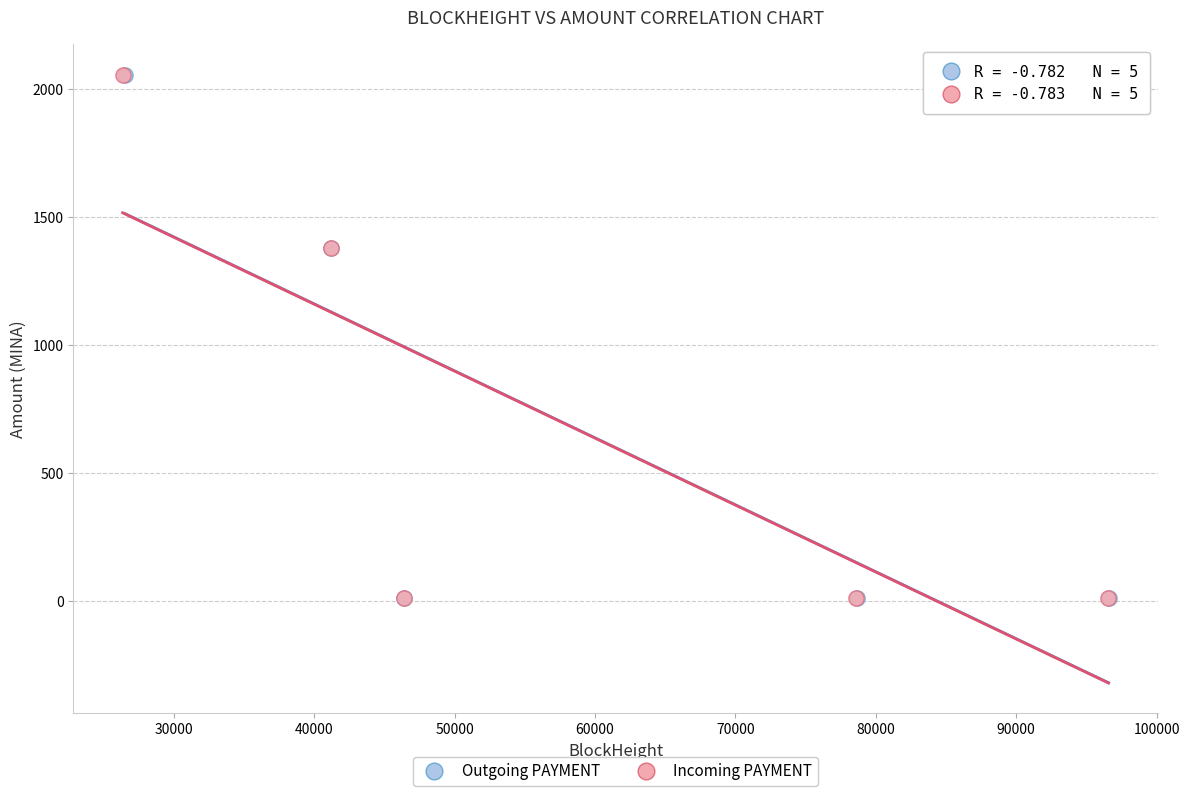

What are all the series names shown in the legend?

Outgoing PAYMENT, Incoming PAYMENT